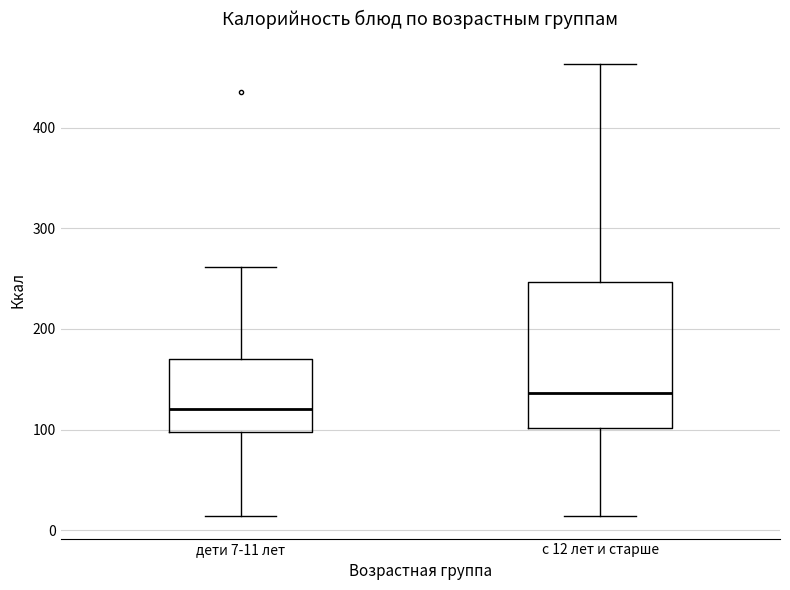

Reading left to right, read every box against the y-axis: the position of its median line, the range the box covers, and the ends of its whiskers. The values are not printed on the chart, so give them approximately, as read against the axis.

дети 7-11 лет: median 120, box 100 to 170, whiskers 10 to 260
с 12 лет и старше: median 140, box 100 to 250, whiskers 10 to 460